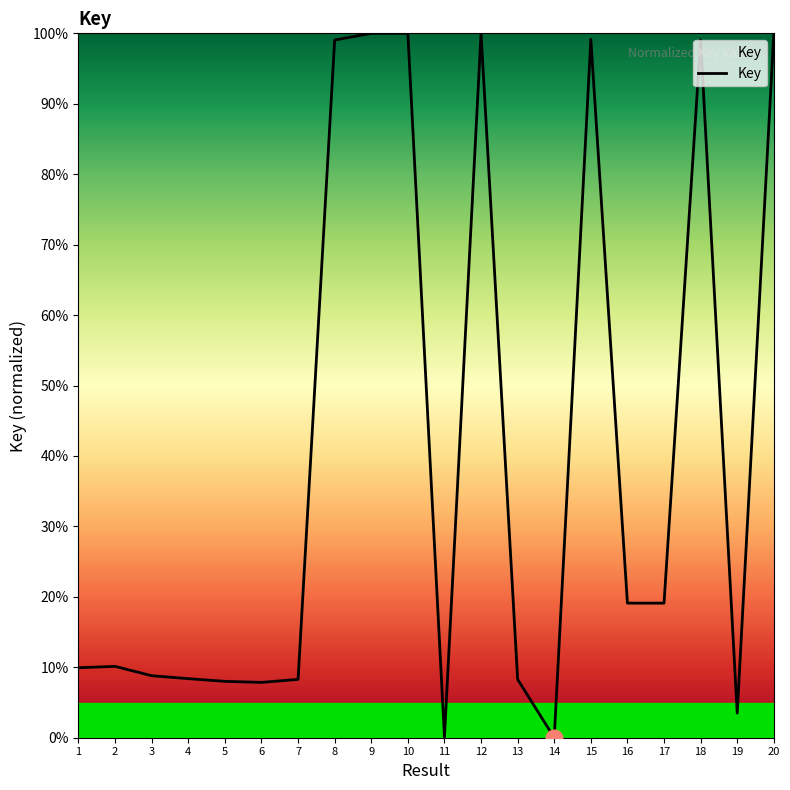

Which has a higher value, 12 or 14?

12